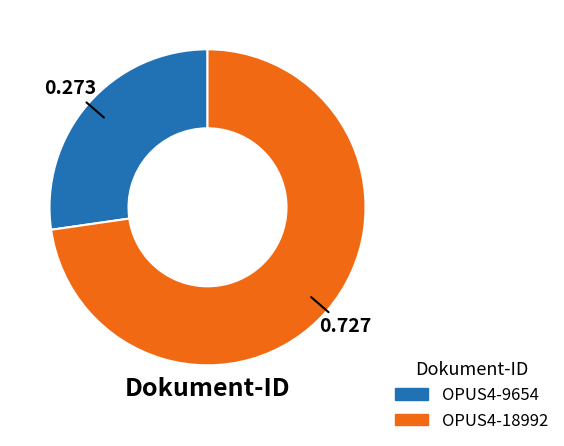

Combined, do OPUS4-18992 and OPUS4-9654 account for over 50%?

Yes